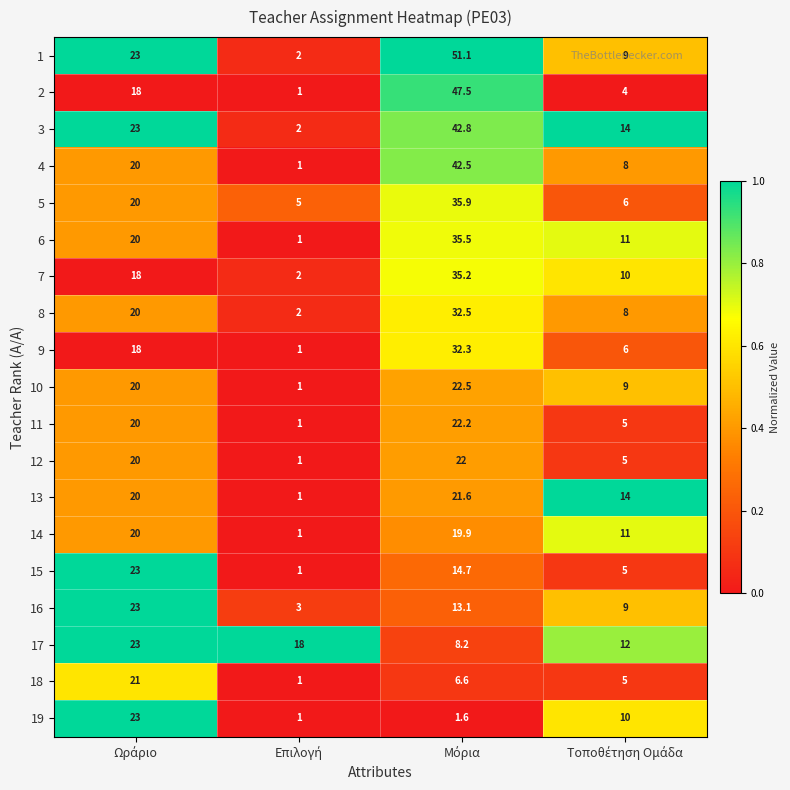

What is the difference between the second highest and minimum values in the 18 series?

5.6